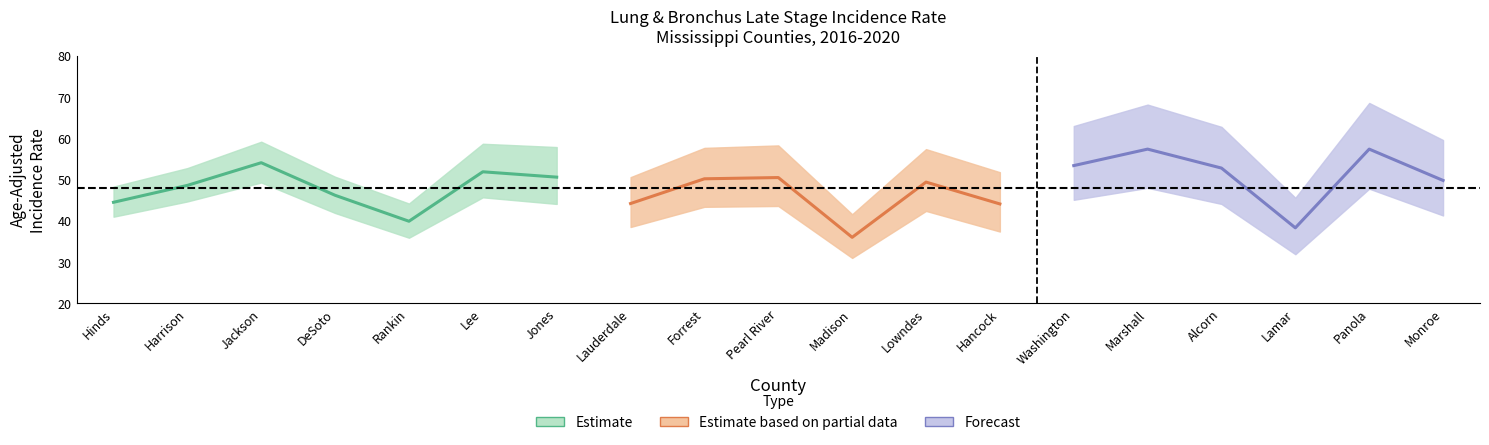

Which label corresponds to the smallest value in the chart?

Madison